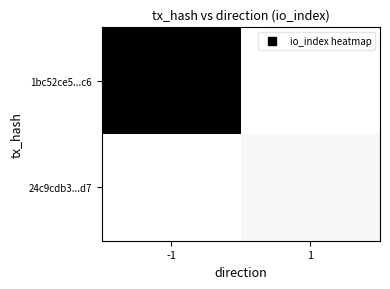

Reading left to right, what are all the values shown in this chart?

1bc52ce5...c6: -1=178	1=0
24c9cdb3...d7: -1=0	1=6